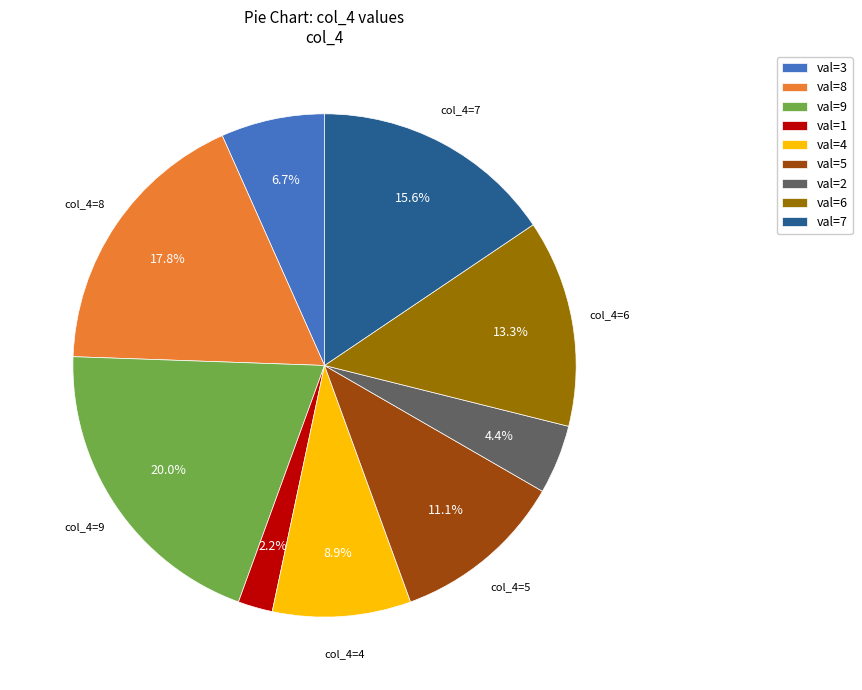

Which category has the biggest portion of the pie?

val=9